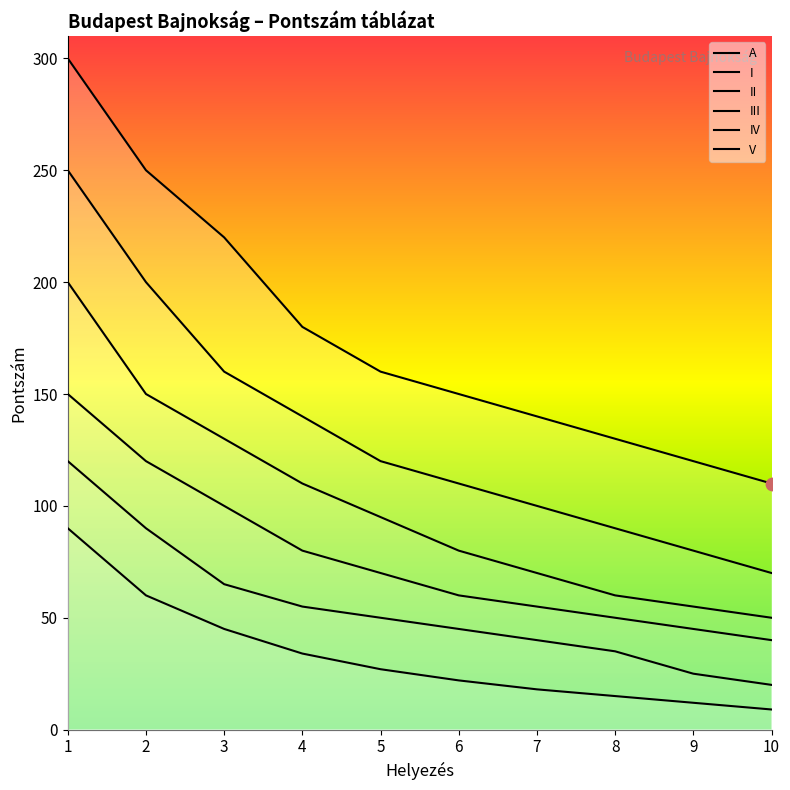

Which series reaches the minimum Y coordinate?

V